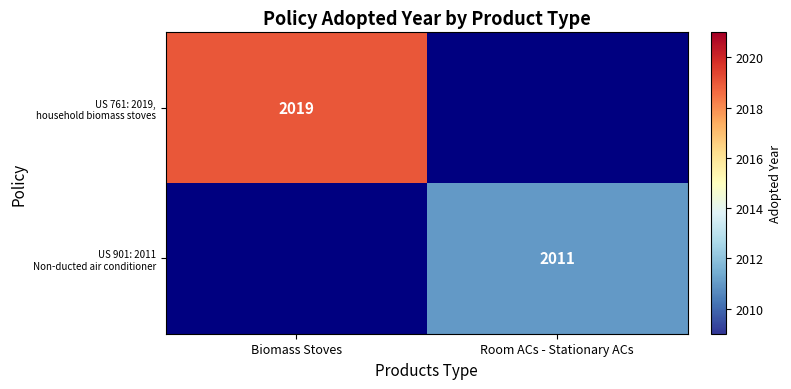

At how many categories does at least one series exceed 2018?

1